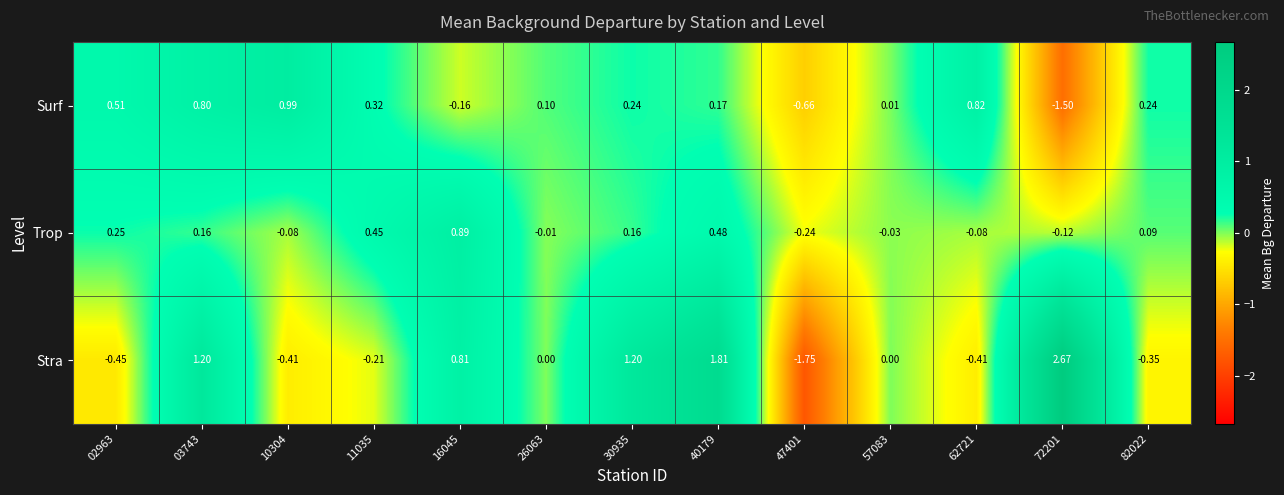

Rank the series by their maximum value, from highest to lowest.

Stra, Surf, Trop